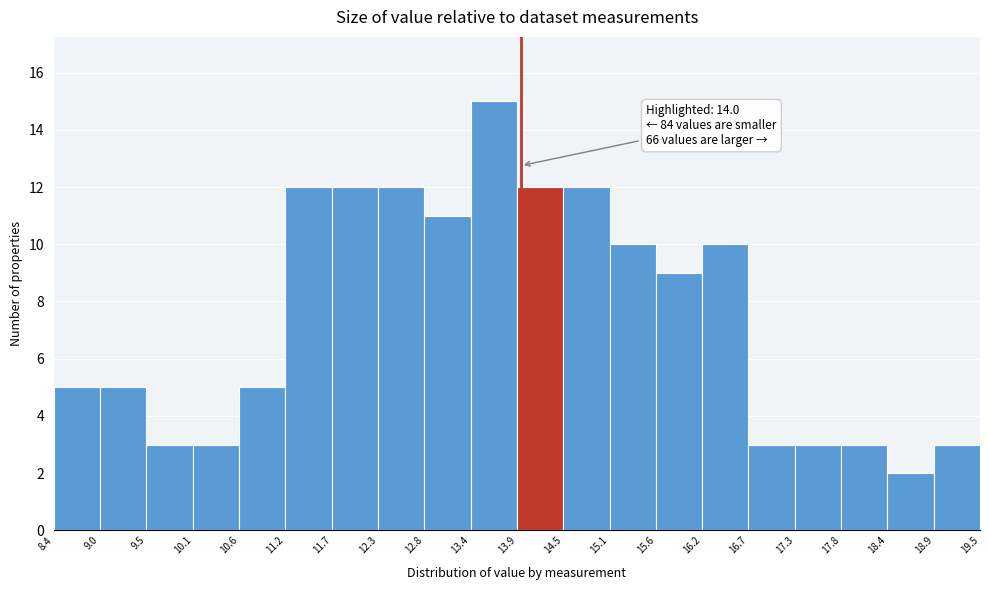

Over which range of the x-axis is the bar tallest?

13.4 to 13.9